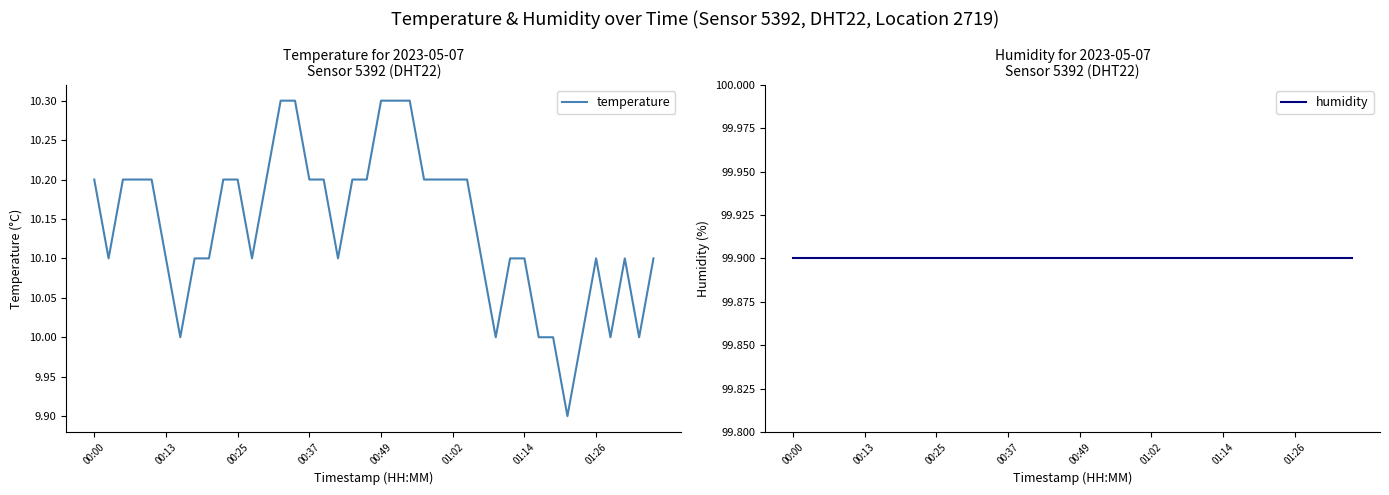

The temperature series shows 10.3 at 00:49. True or false?

True